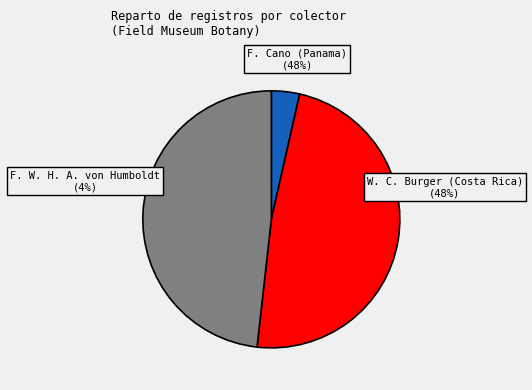

What percentage is the F. Cano (Panama) slice, to the nearest percent?

48%